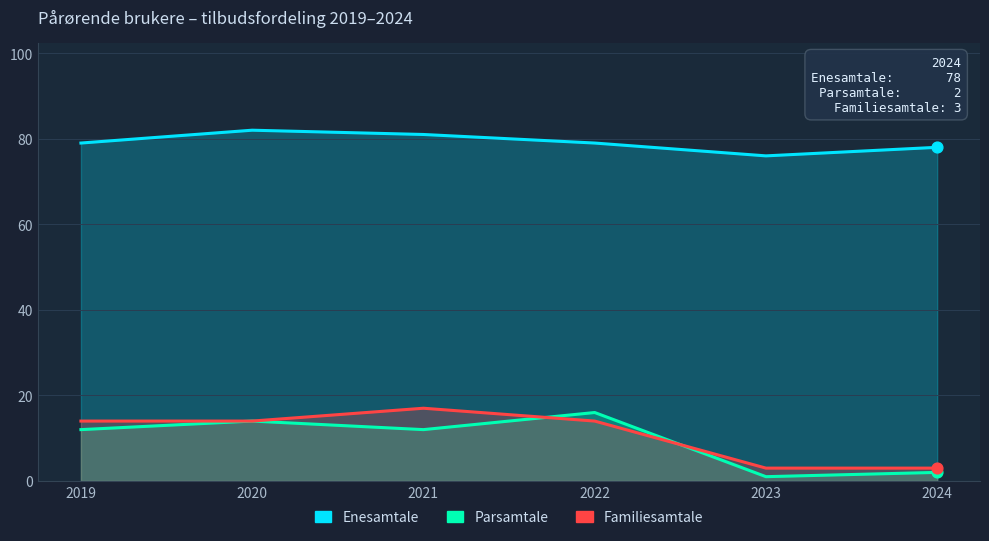

Is the value of Parsamtale at 2019 greater than the value of Enesamtale at 2023?

No